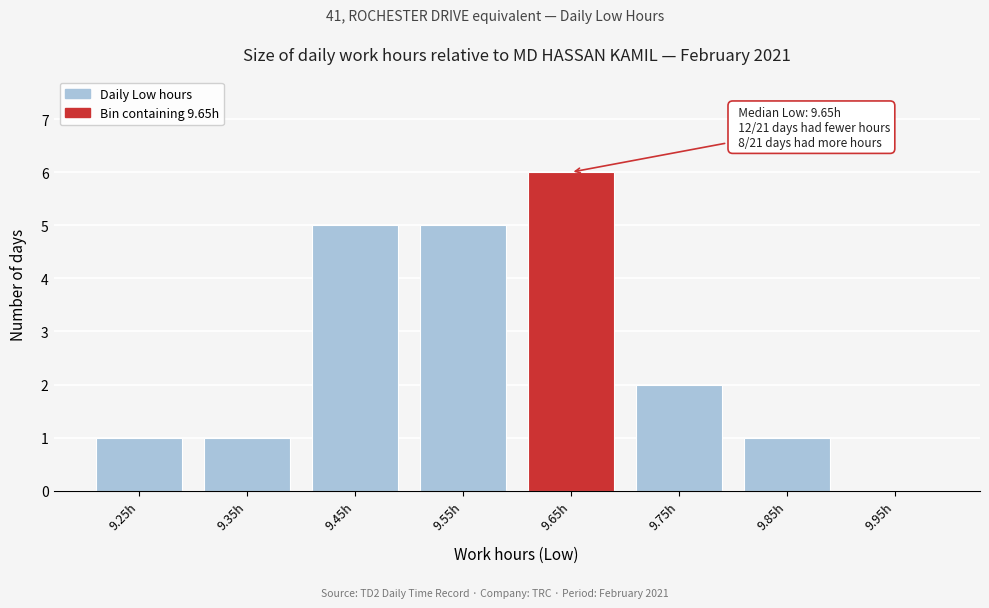

Reading right to left, extract all data points from this chart.

9.95h=0	9.85h=1	9.75h=2	9.65h=6	9.55h=5	9.45h=5	9.35h=1	9.25h=1